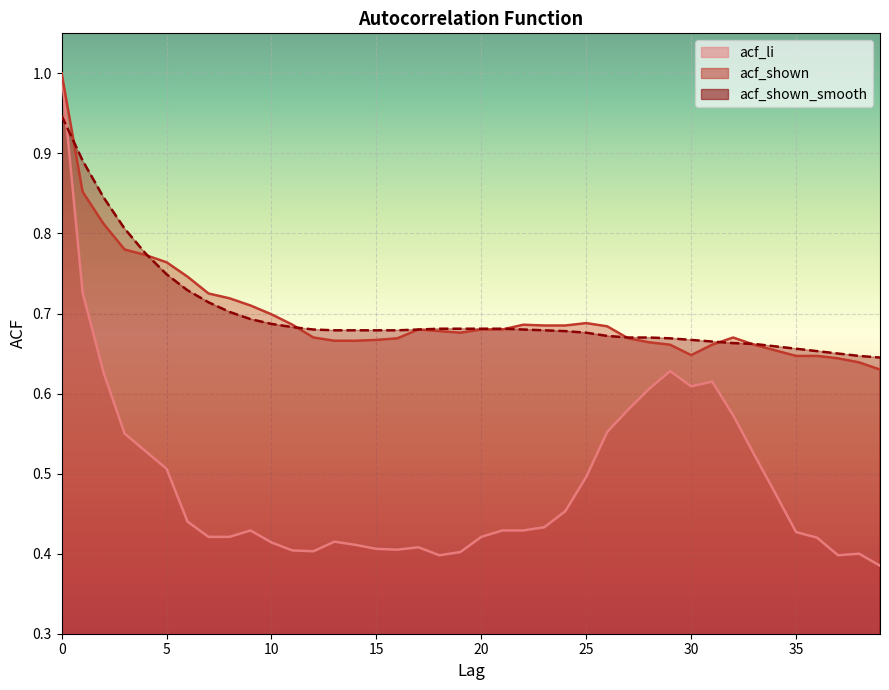

Between 2 and 31, which series saw the biggest shift?

acf_shown_smooth